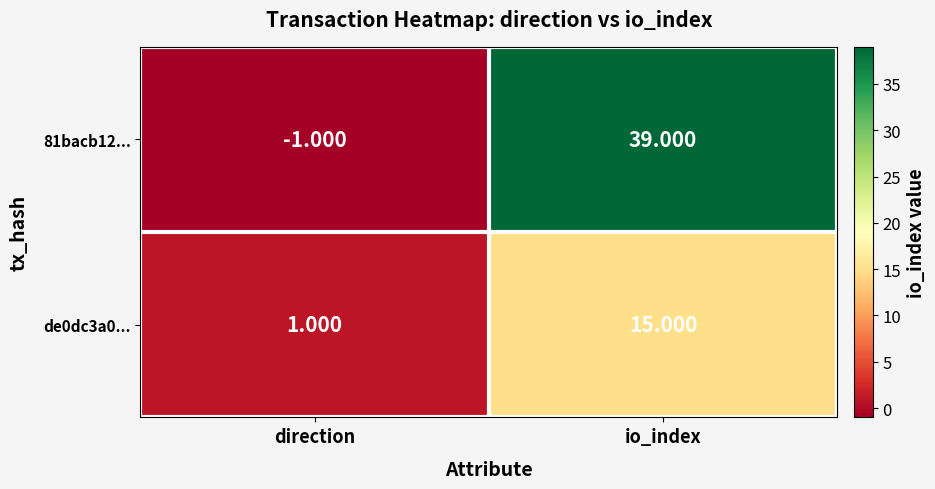

What is the difference between the highest and lowest values at io_index?

24